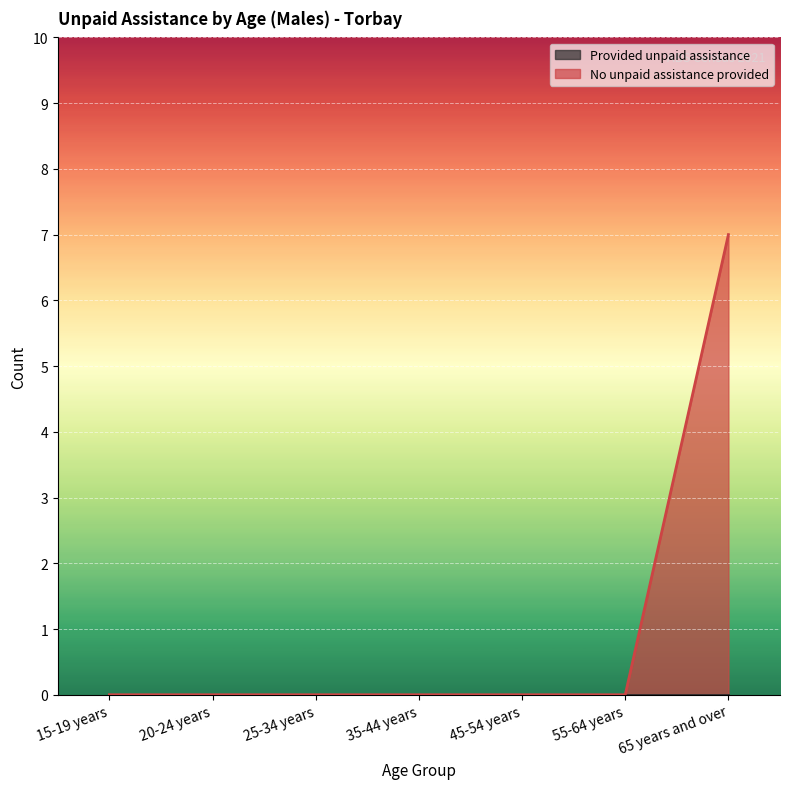

List the labels in order of value, smallest first.

15-19 years, 20-24 years, 25-34 years, 35-44 years, 45-54 years, 55-64 years, 65 years and over